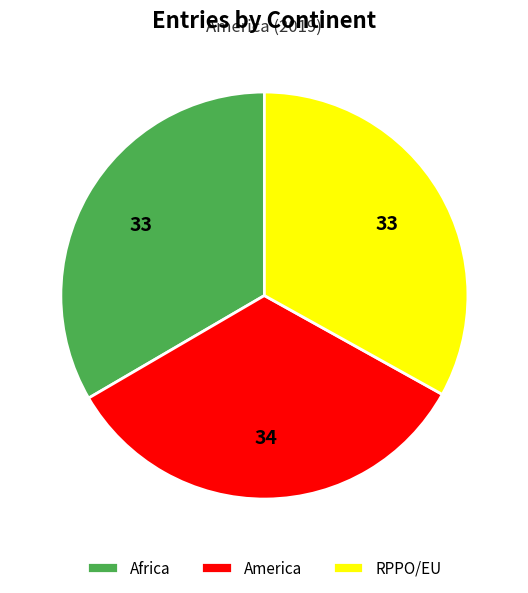

Is there a majority slice in this chart?

No